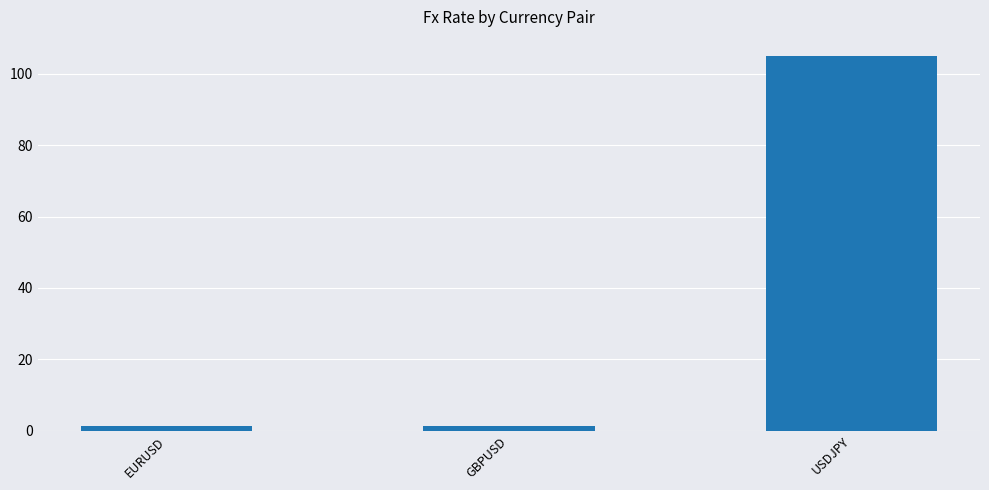

What is the label of the 2nd bar from the left?

GBPUSD